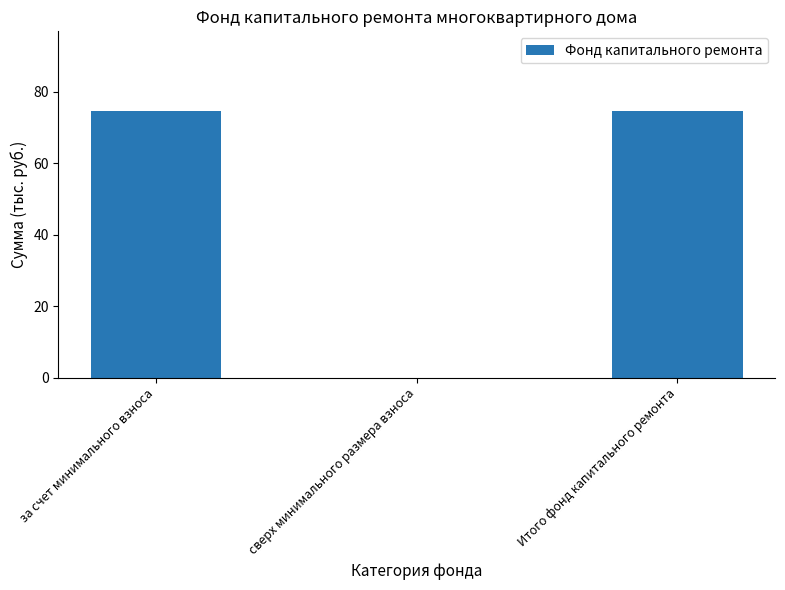

What is the greatest value displayed?

74.6